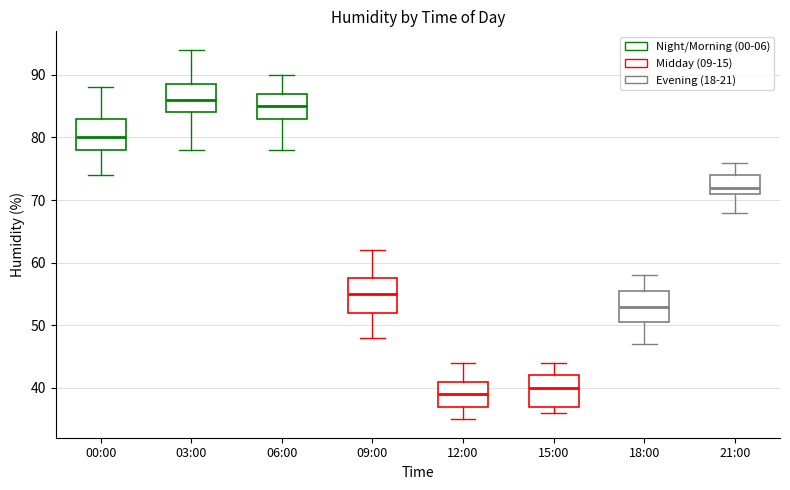

Which box's median line is the lowest?

12:00